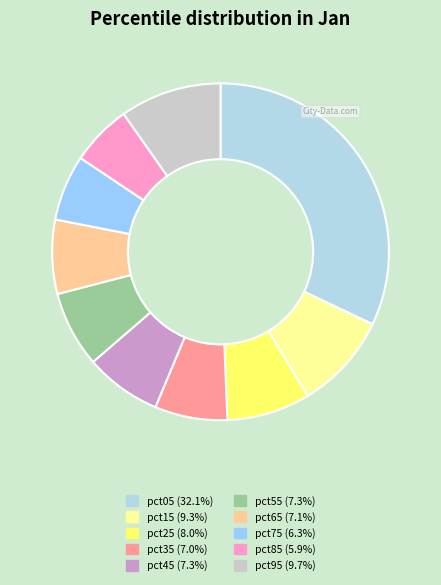

To the nearest percent, what is the combined percentage of pct25 and pct75?

14%